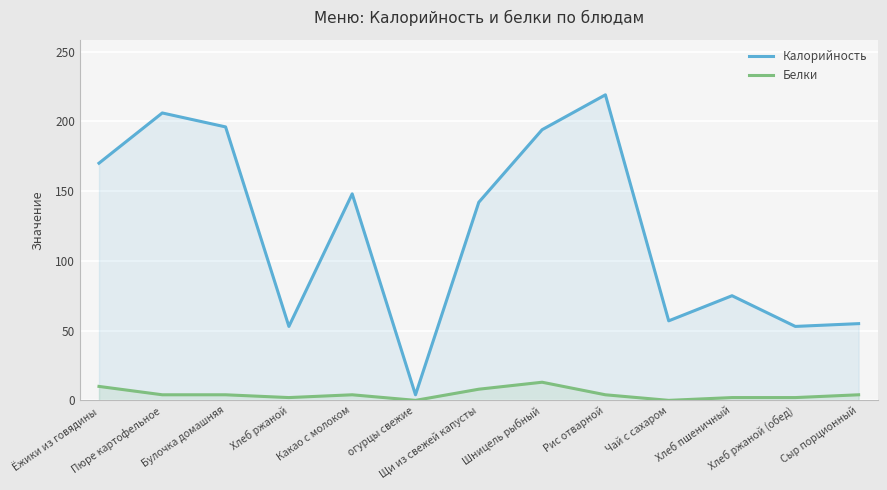

Does the chart display data point markers on the line(s)?

No